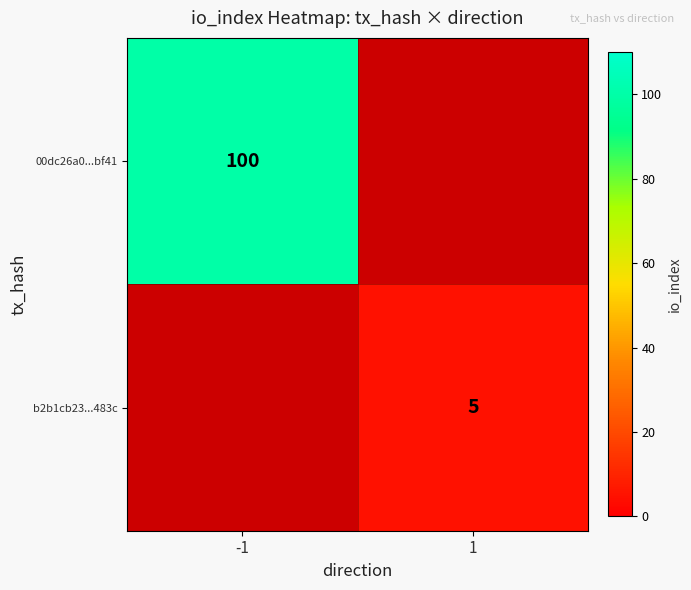

The value of 00dc26a0...bf41 at -1 is 169. True or false?

False